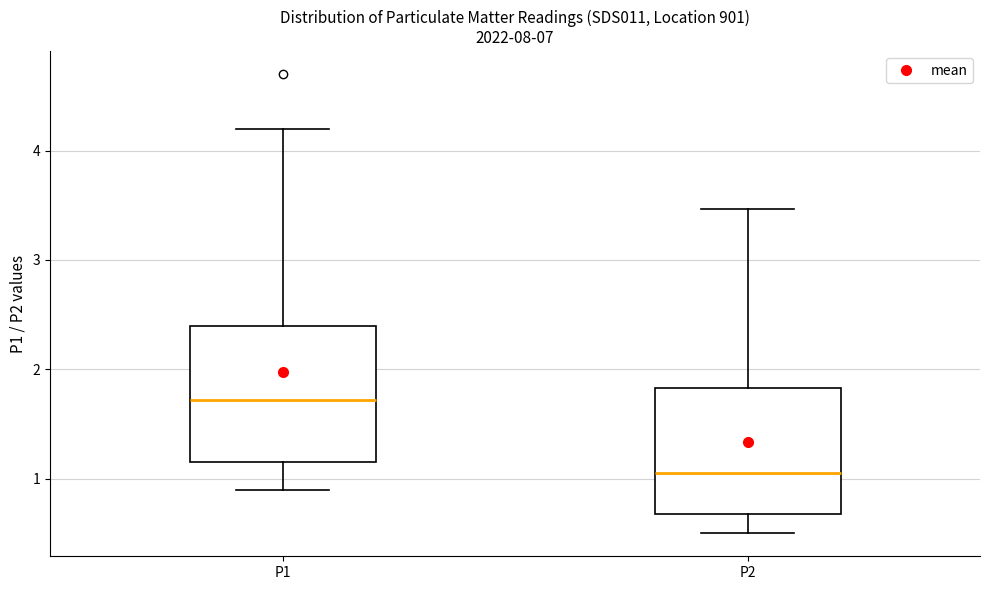

Which box has the lowest median line?

P2